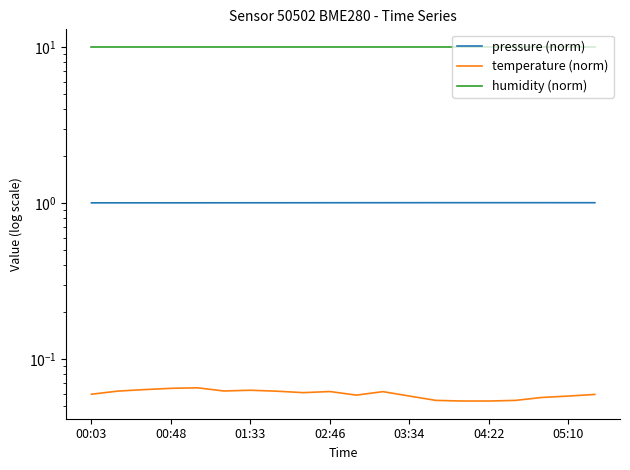

Is the value of humidity (norm) at 9 greater than the value of pressure (norm) at 00:48?

Yes